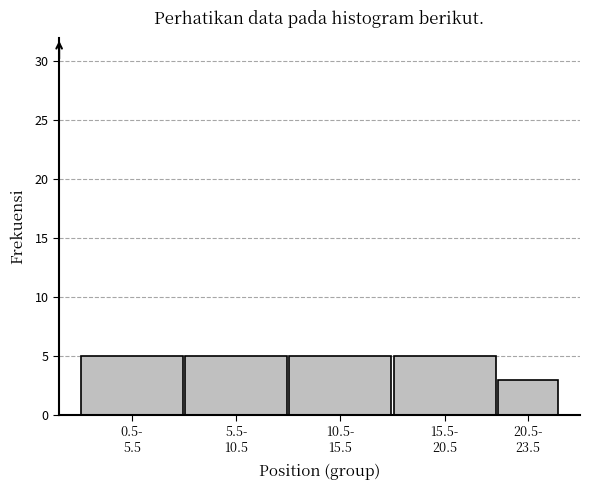

Reading left to right, list all the values displayed in this chart.

5	5	5	5	3